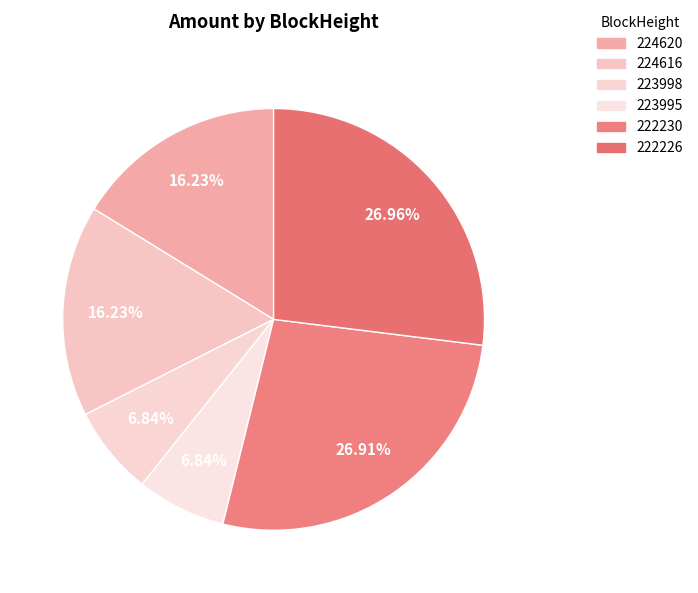

To the nearest percent, what percentage of the pie is 224620?

16%